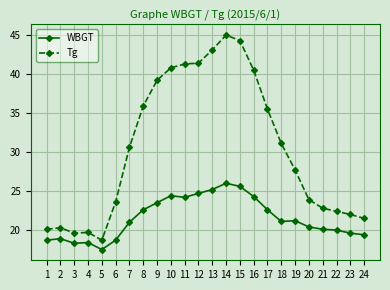

Does the chart have visible grid lines?

Yes